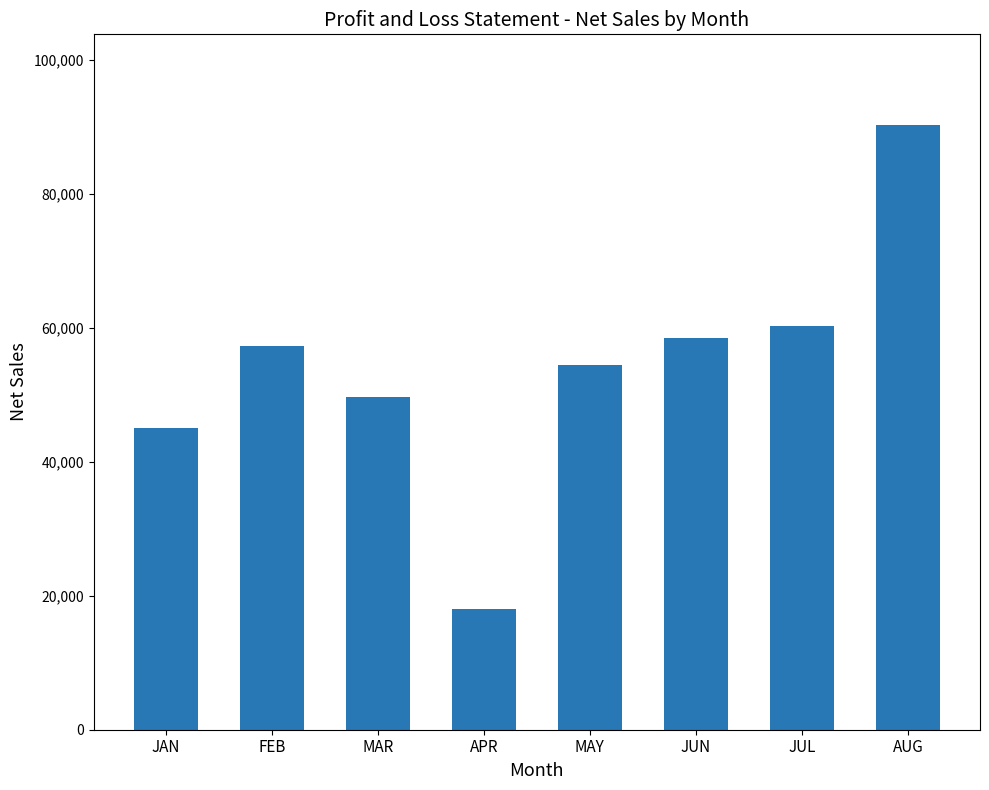

The value at MAY is 54463.3. True or false?

True